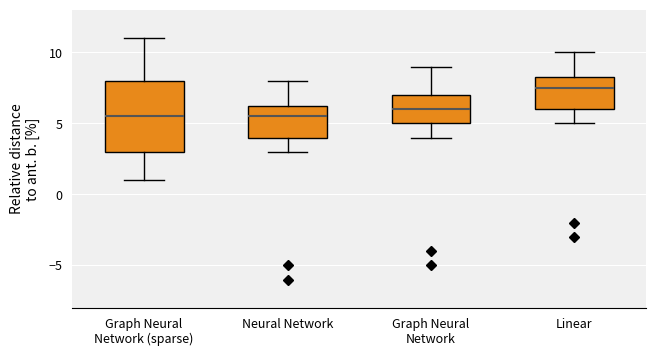

Reading left to right, transcribe this box plot: for each box, give where its median line is, the range the box spans, and where its two whiskers end, as read against the y-axis. The values are not printed on the chart, so give them approximately, as read against the axis.

Graph Neural Network (sparse): median 5.5, box 3.0 to 8.0, whiskers 1.0 to 11.0
Neural Network: median 5.5, box 4.0 to 6.5, whiskers 3.0 to 8.0
Graph Neural Network: median 6.0, box 5.0 to 7.0, whiskers 4.0 to 9.0
Linear: median 7.5, box 6.0 to 8.5, whiskers 5.0 to 10.0